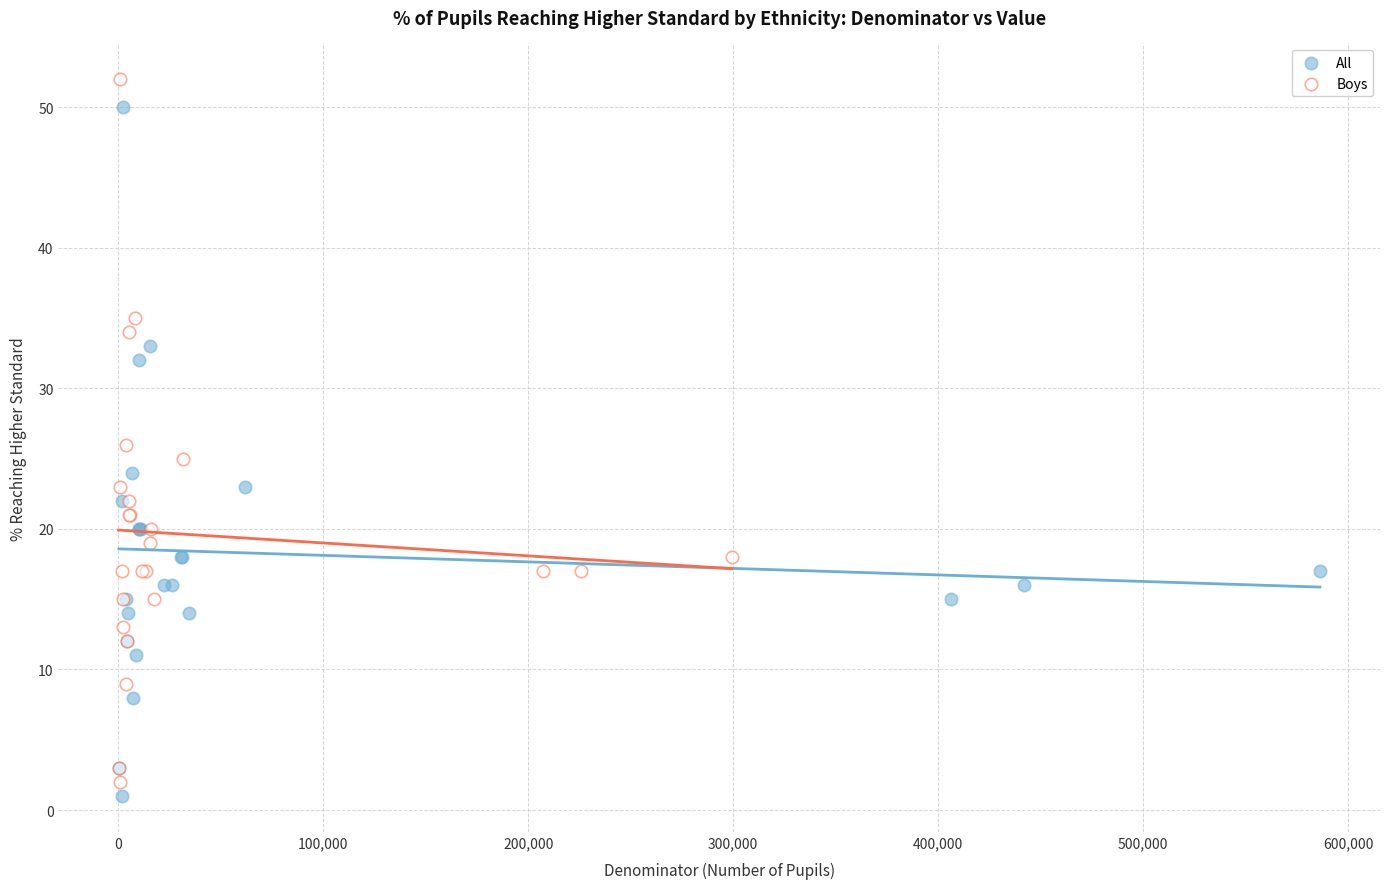

Which series has the widest spread of Y values?

Boys